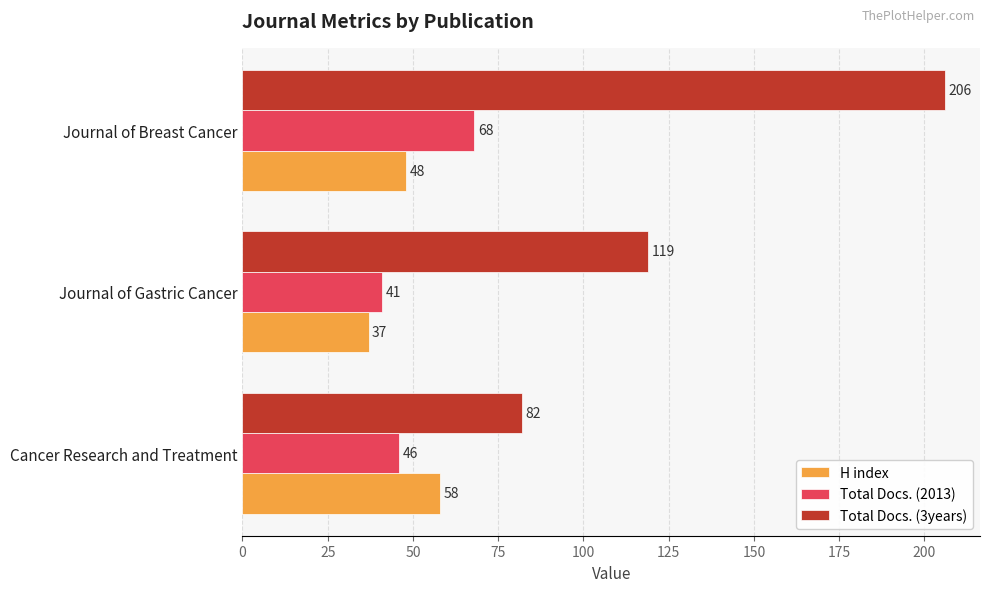

Count the H index values in the range 37 to 58.

3